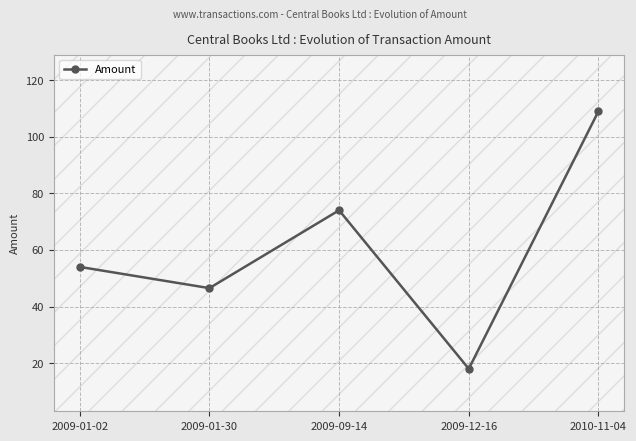

Approximately how many times larger is the value at 2009-01-30 compared to 2009-09-14?

0.6